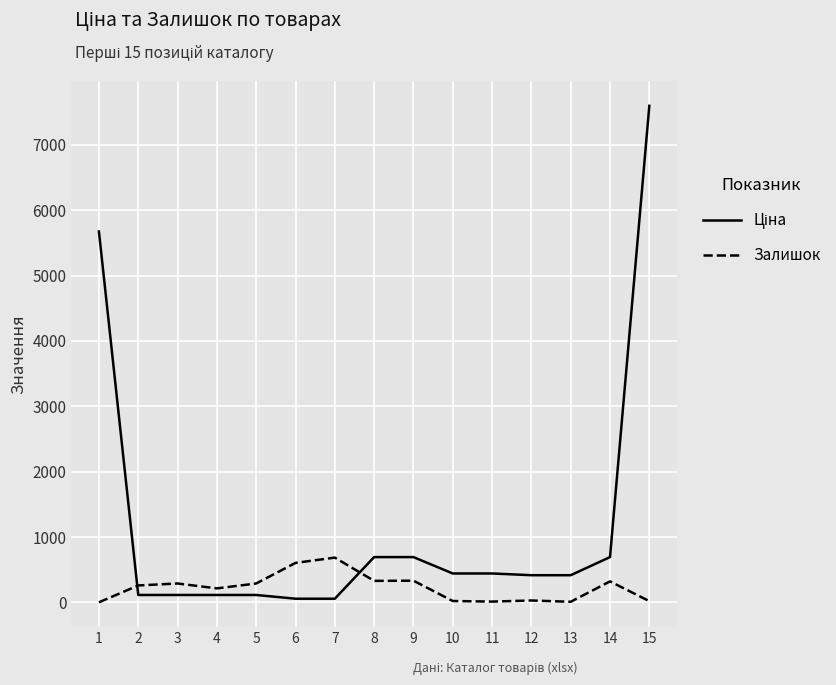

The Залишок series shows 13.0 at 11. True or false?

True